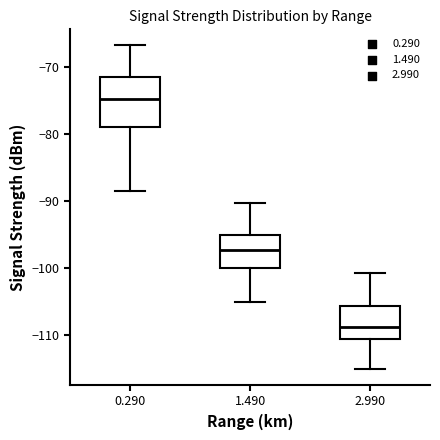

Reading left to right, read every box against the y-axis: the position of its median line, the range the box covers, and the ends of its whiskers. The values are not printed on the chart, so give them approximately, as read against the axis.

0.290: median -75, box -79 to -71, whiskers -88 to -67
1.490: median -97, box -100 to -95, whiskers -105 to -90
2.990: median -109, box -111 to -106, whiskers -115 to -101